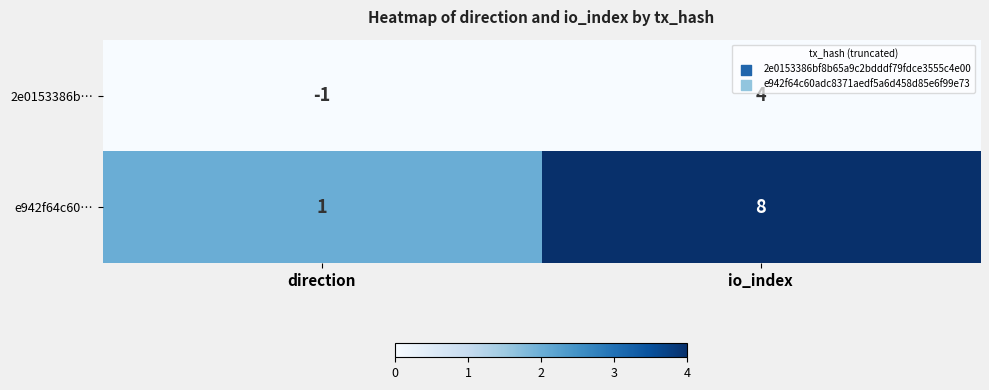

Reading left to right, transcribe all the data shown in this chart.

2e0153386b…: -1	4
e942f64c60…: 1	8